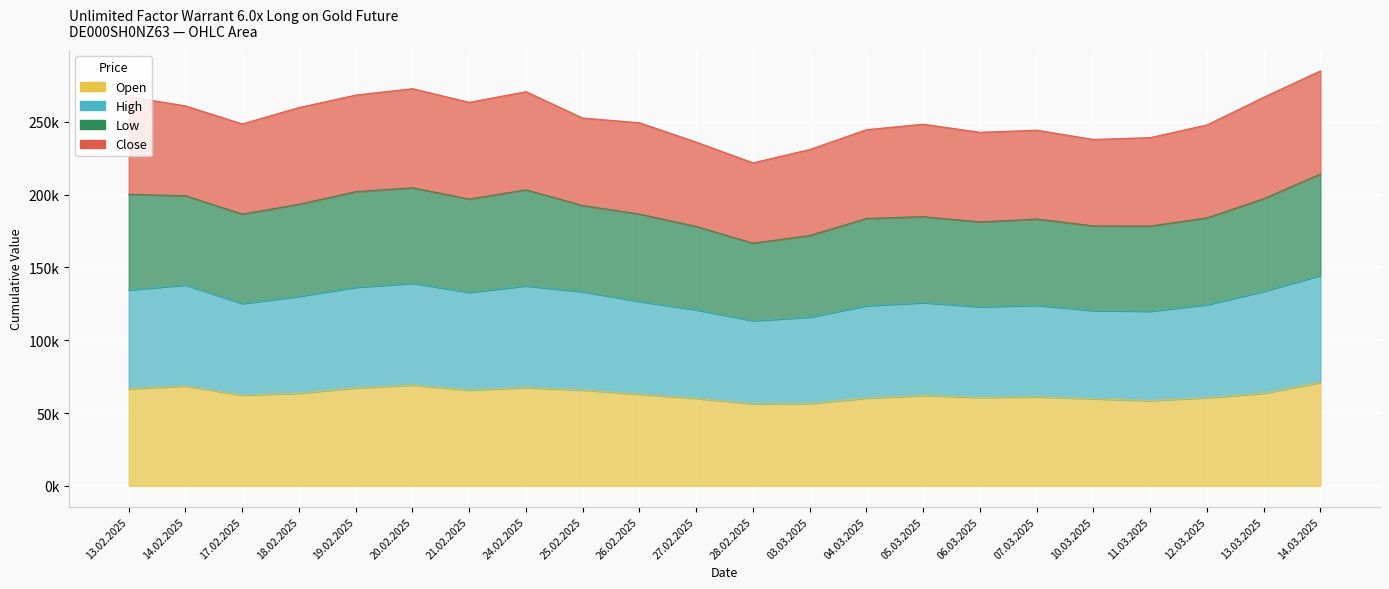

What is the difference between the second highest and minimum values in the Open series?

12900